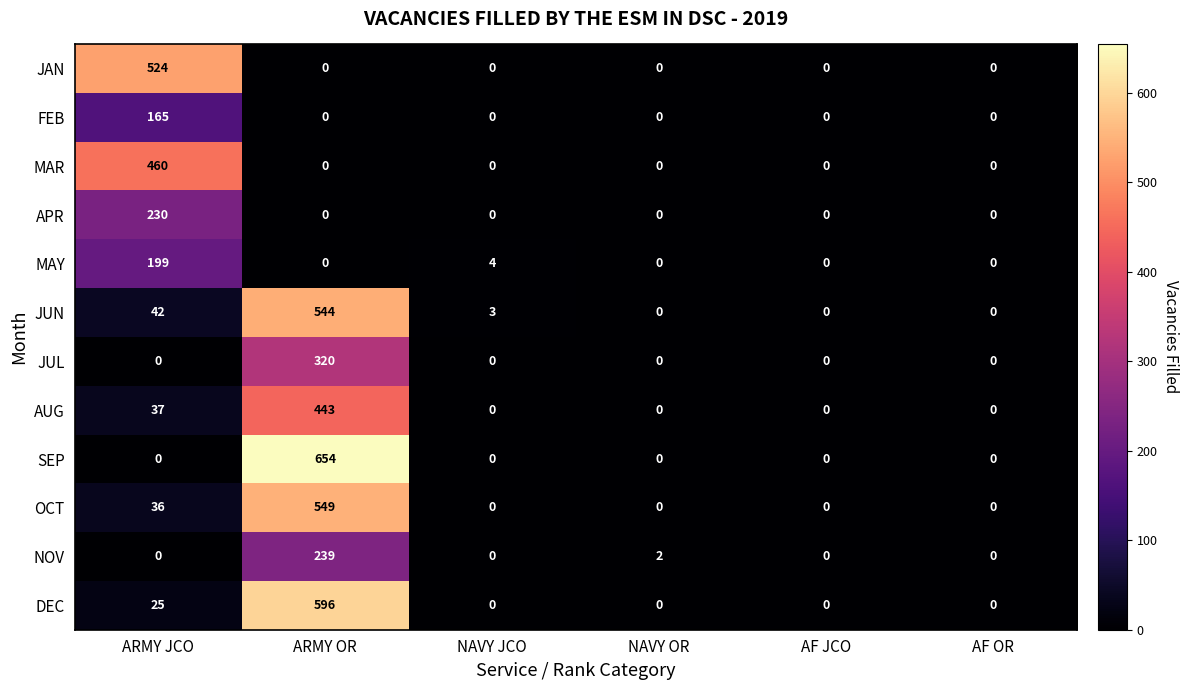

How many categories are shown in the chart?

6